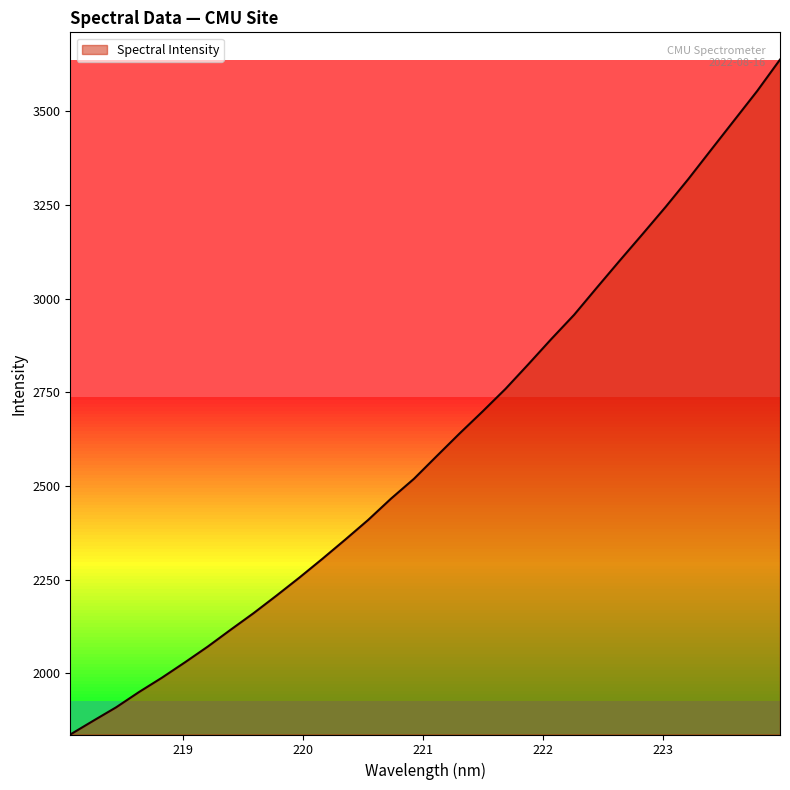

What is the greatest value displayed?

3638.0